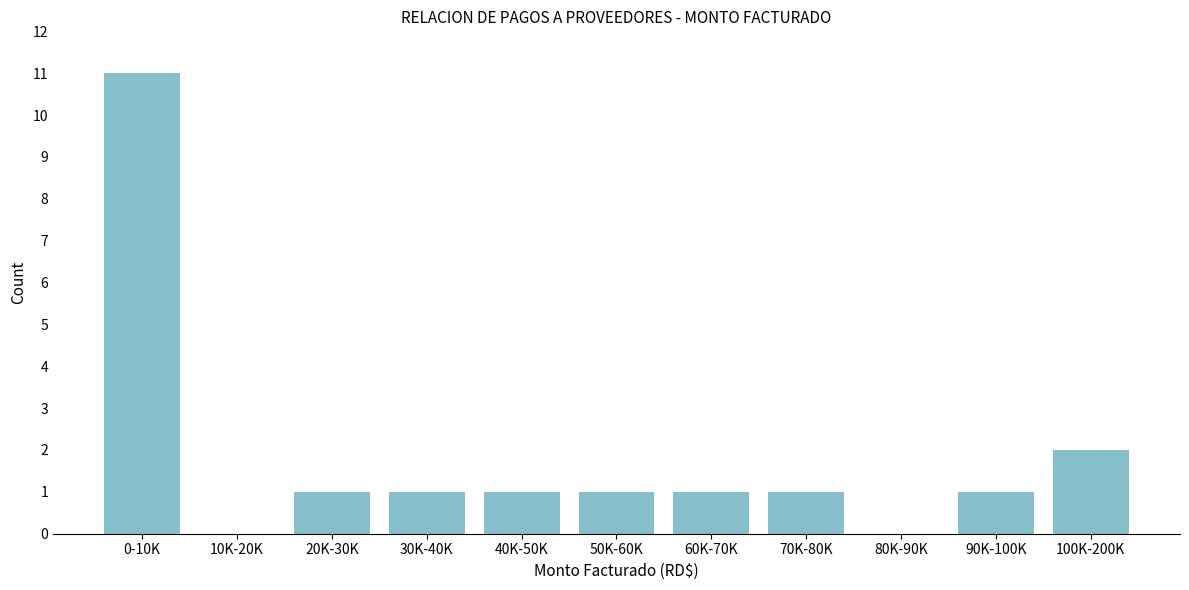

Reading right to left, extract all data points from this chart.

100K-200K=2	90K-100K=1	80K-90K=0	70K-80K=1	60K-70K=1	50K-60K=1	40K-50K=1	30K-40K=1	20K-30K=1	10K-20K=0	0-10K=11